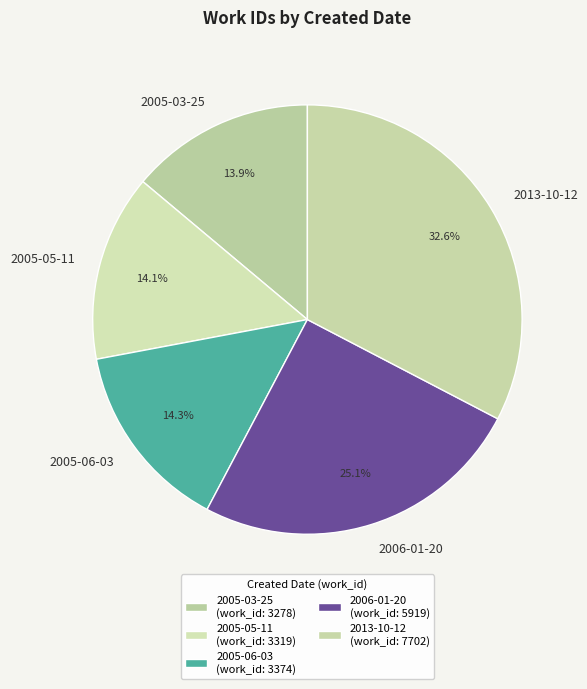

To the nearest percent, what portion does 2005-05-11 represent?

14%